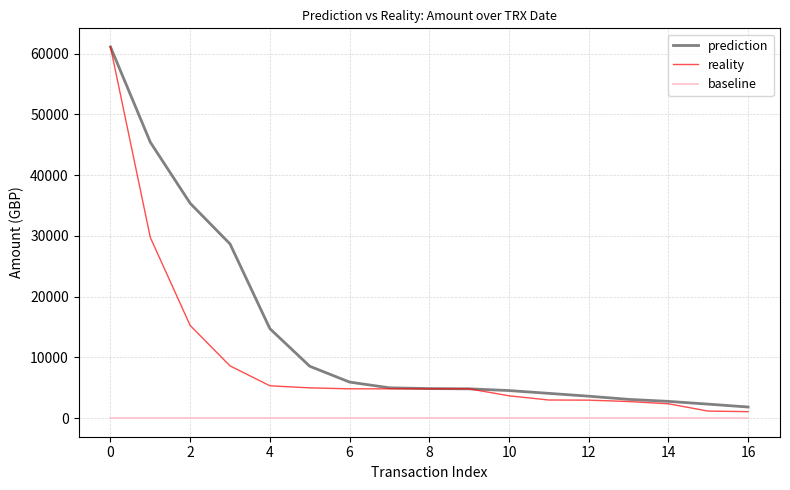

Which series has the widest spread of values?

reality